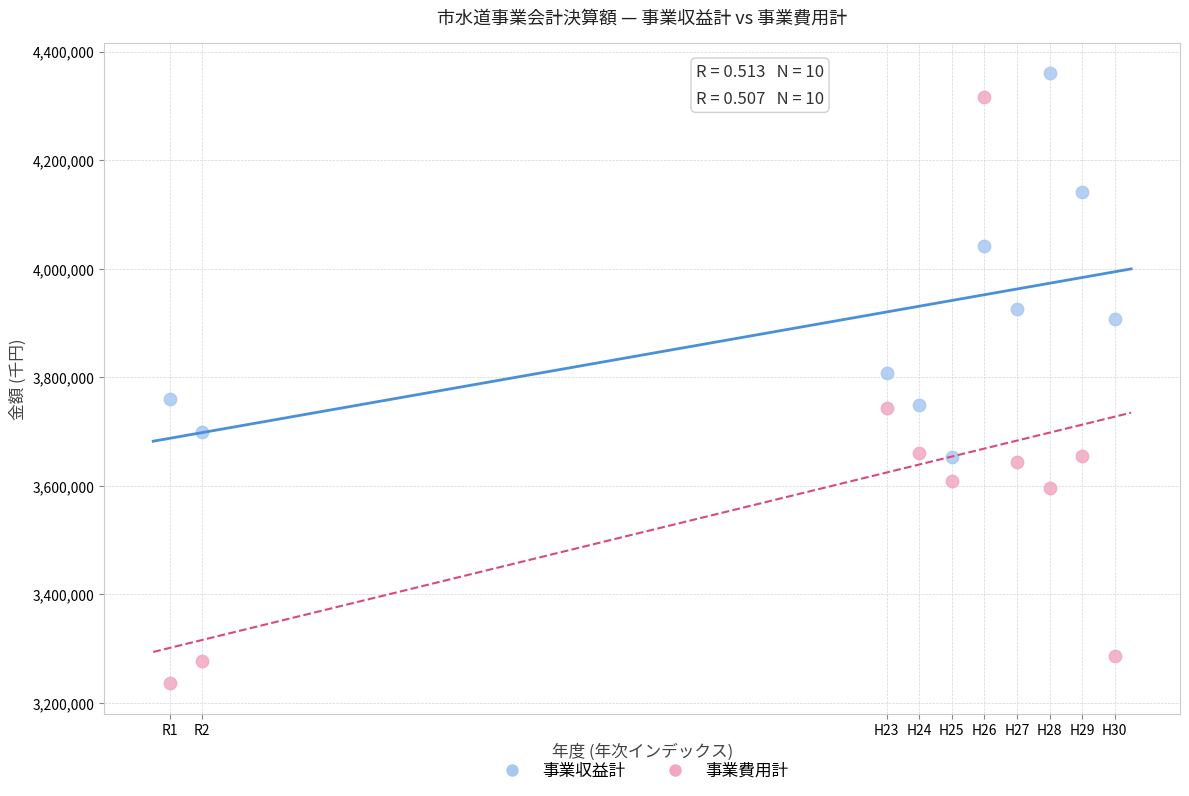

Which series reaches the maximum Y coordinate?

事業収益計